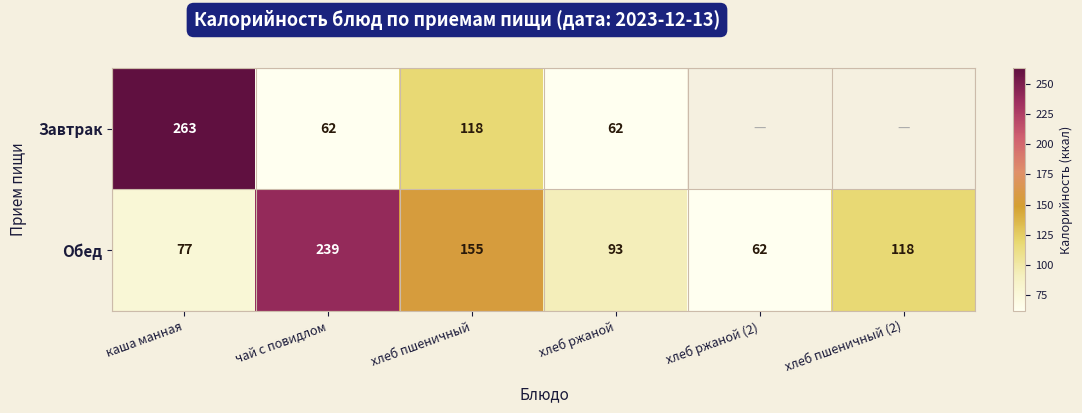

Is the value of Завтрак at чай с повидлом greater than the value of Обед at чай с повидлом?

No